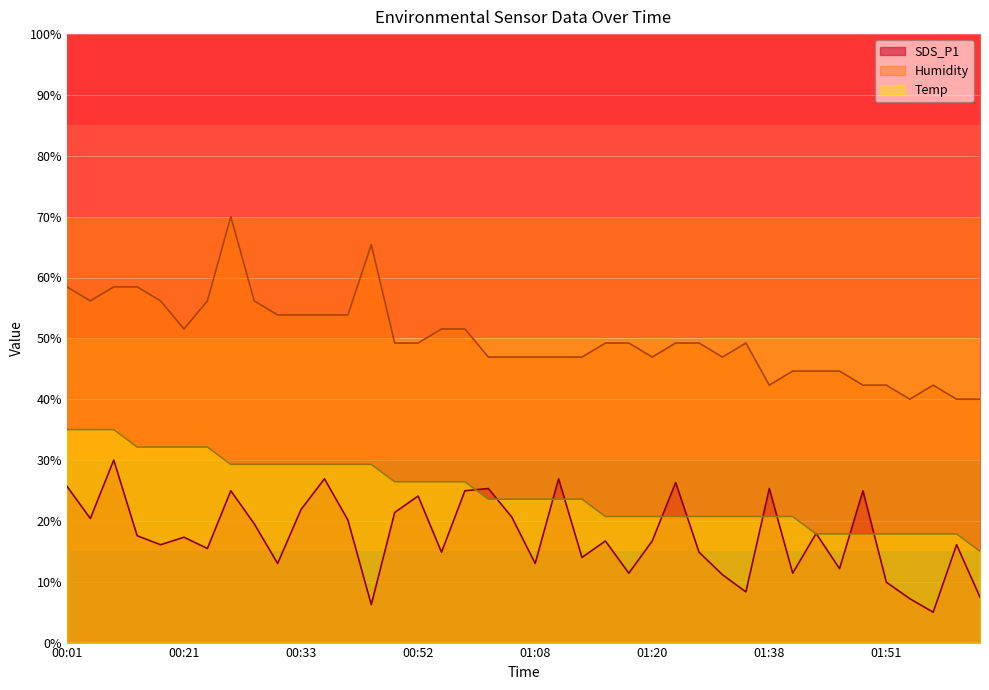

What is the minimum value shown in the chart?

5.0